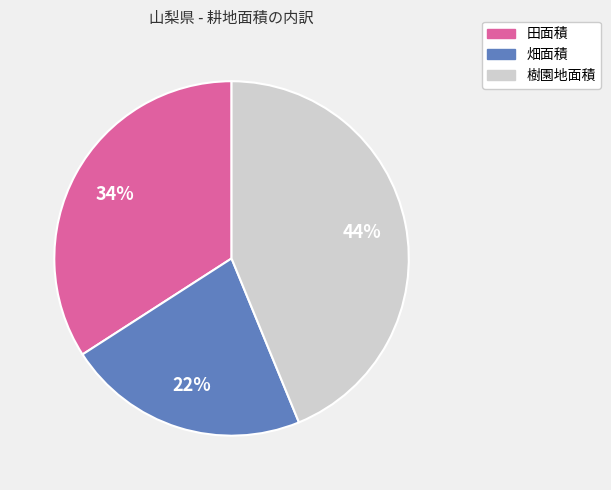

Is 畑面積 the majority of the pie?

No